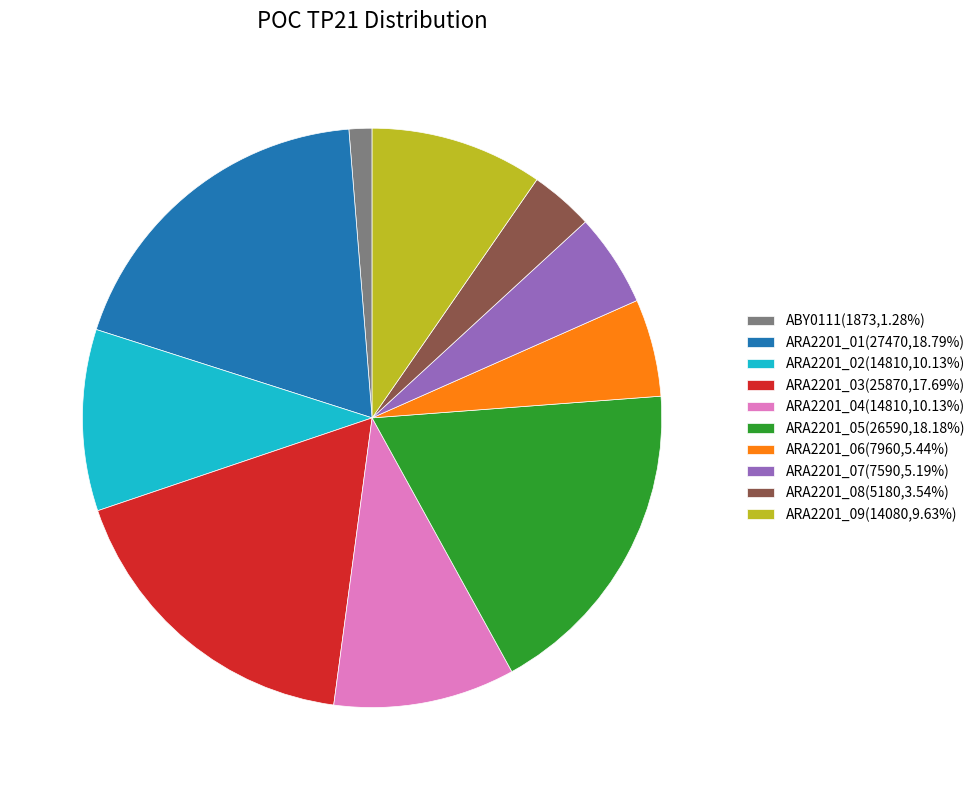

Is ARA2201_04 the majority of the pie?

No